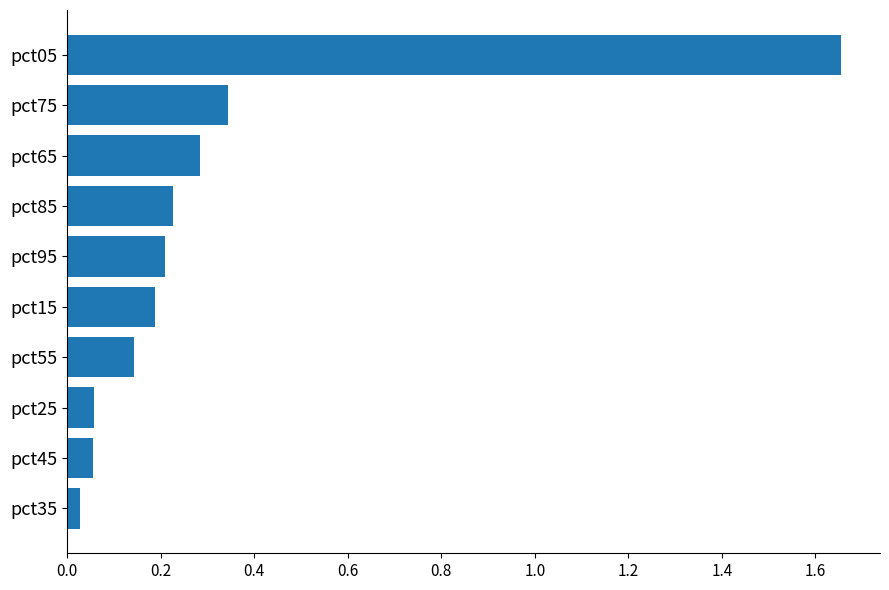

The chart shows a value of 0.1 at pct95. True or false?

False